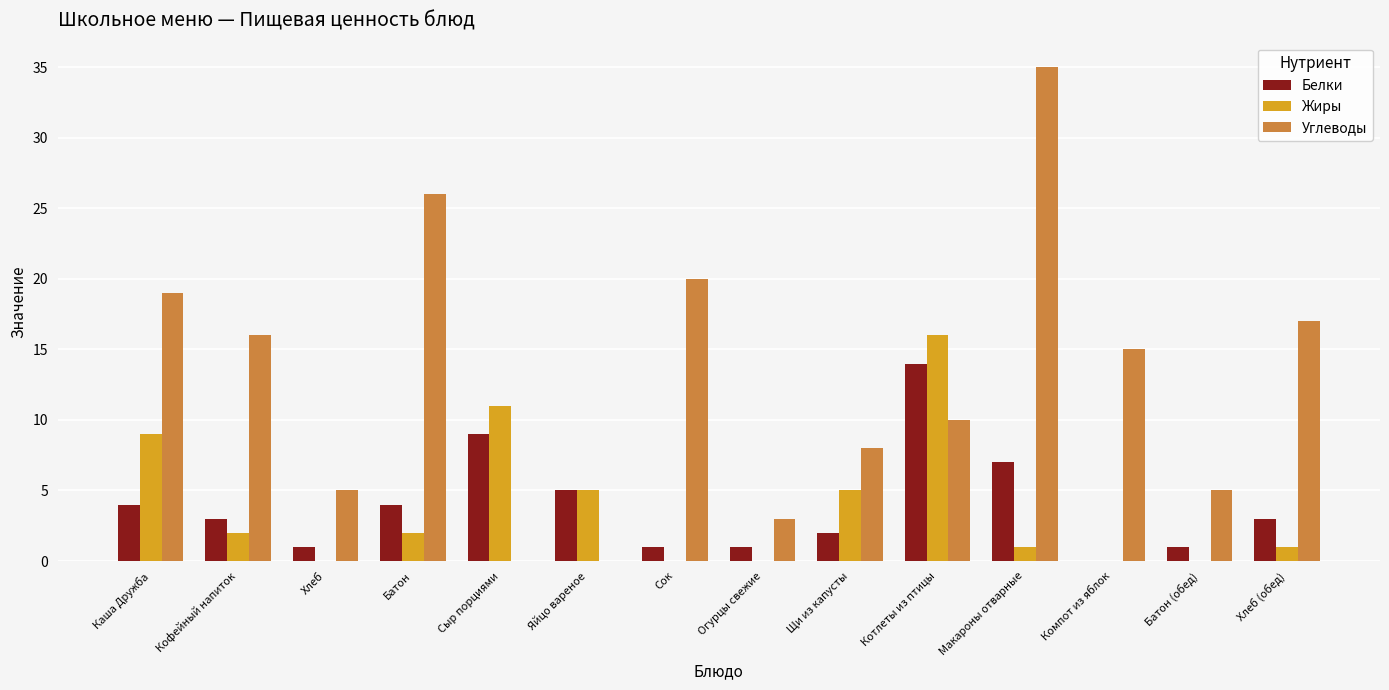

Does the chart contain stacked bars?

No